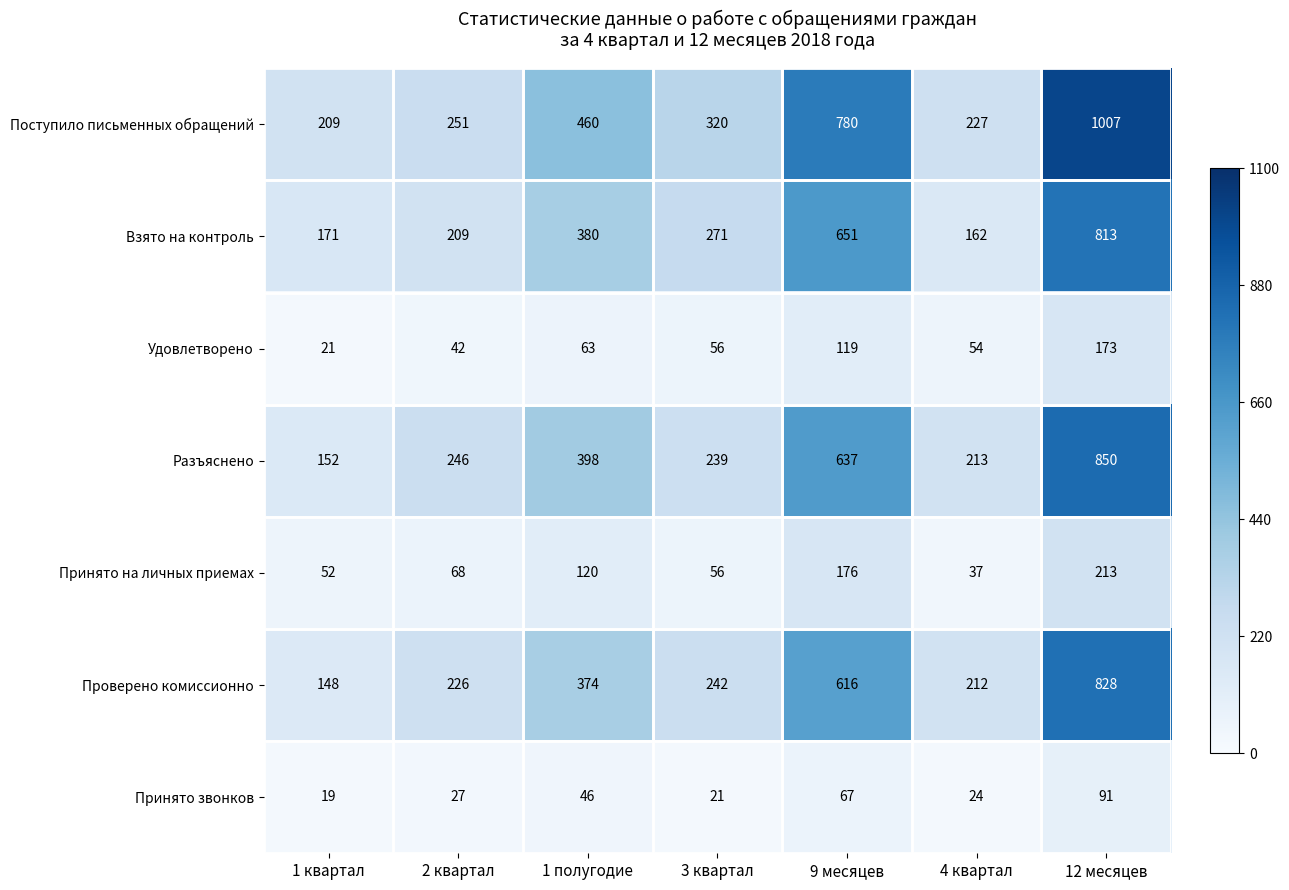

Is it true that Принято на личных приемах equals 337 at 12 месяцев?

False